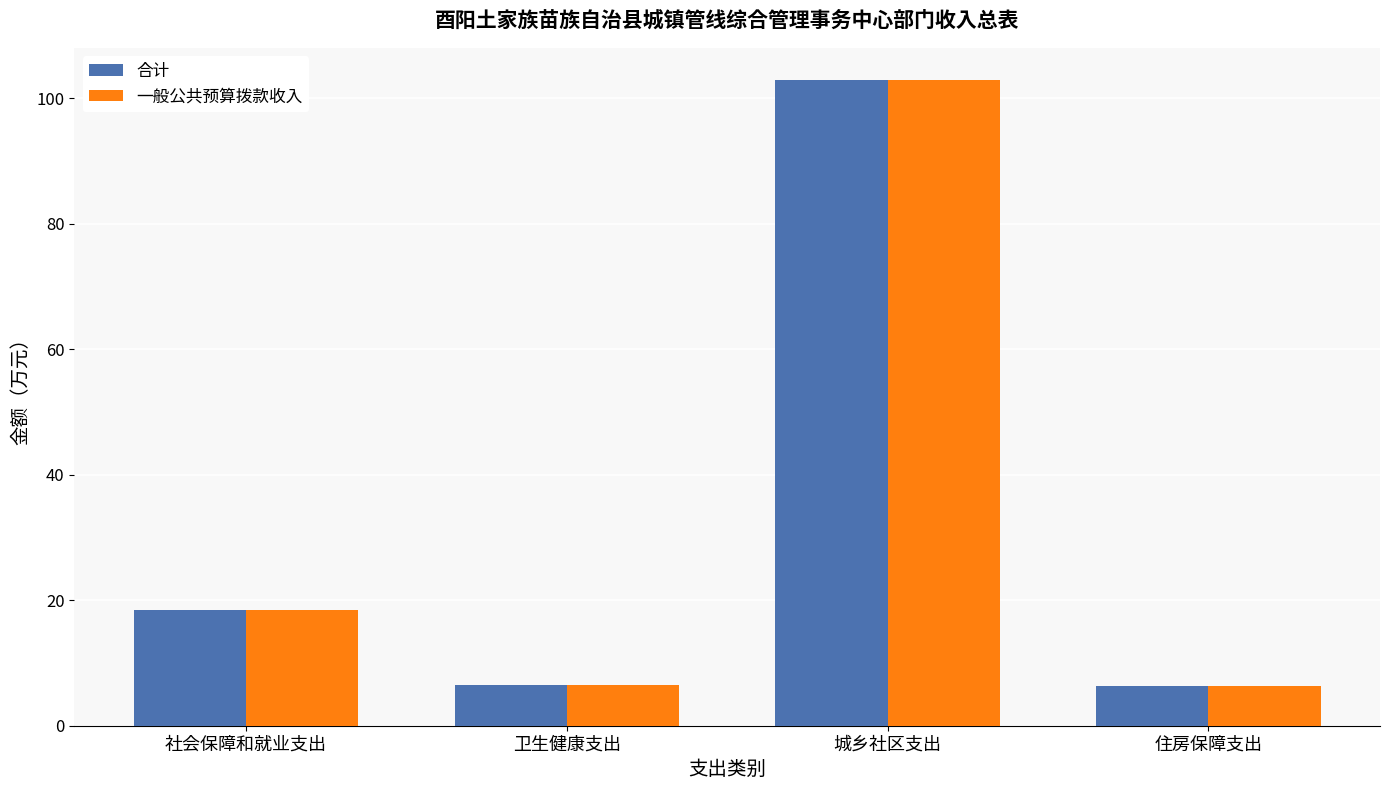

True or false: 一般公共预算拨款收入 has a value of 6.5 at 卫生健康支出.

True